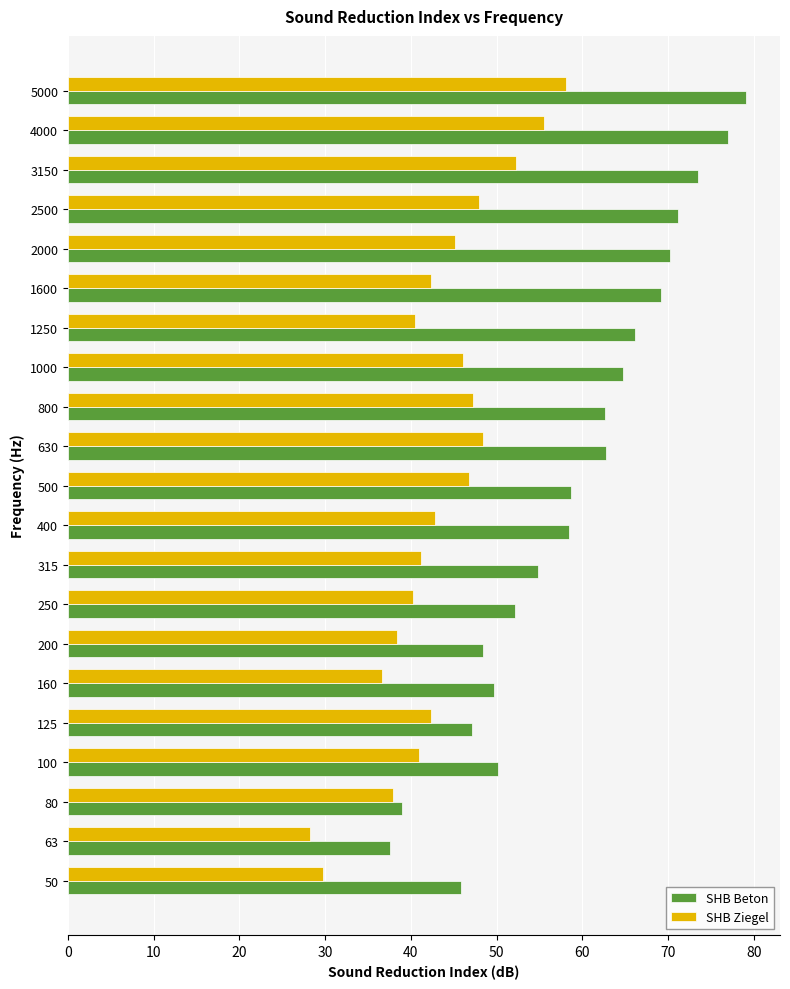

True or false: SHB Ziegel has a value of 47.3 at 800.

True